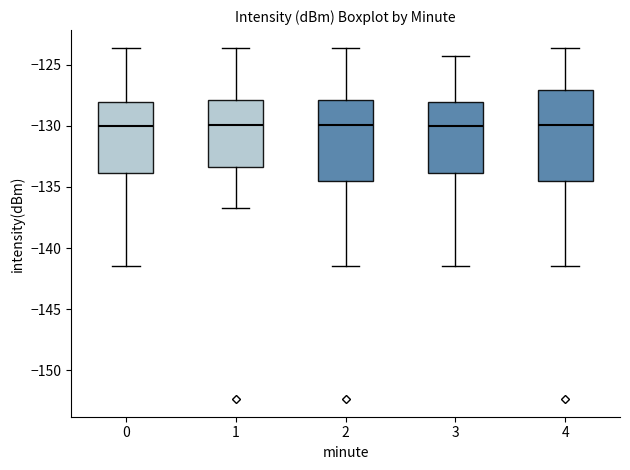

Where is the upper edge of the box at x = 2 on the y-axis? The values are not printed on the chart, so give them approximately, as read against the axis.

-128.0